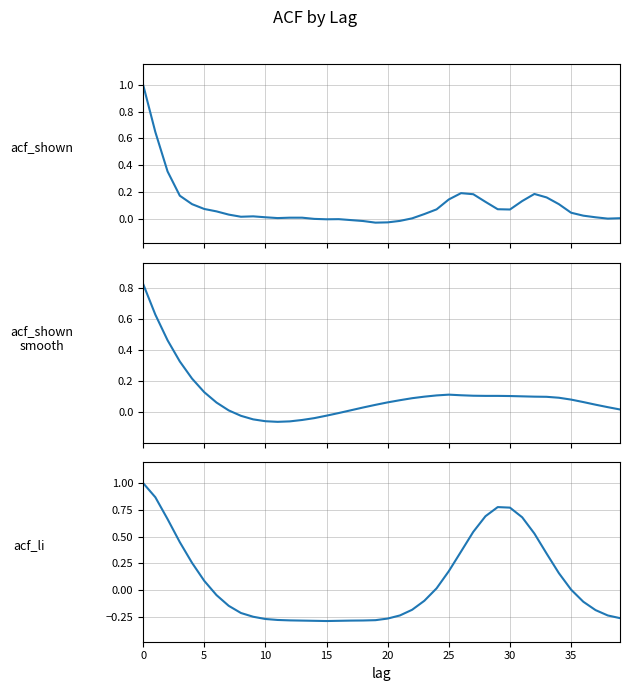

Where is the first local minimum for acf_shown_smooth?

11